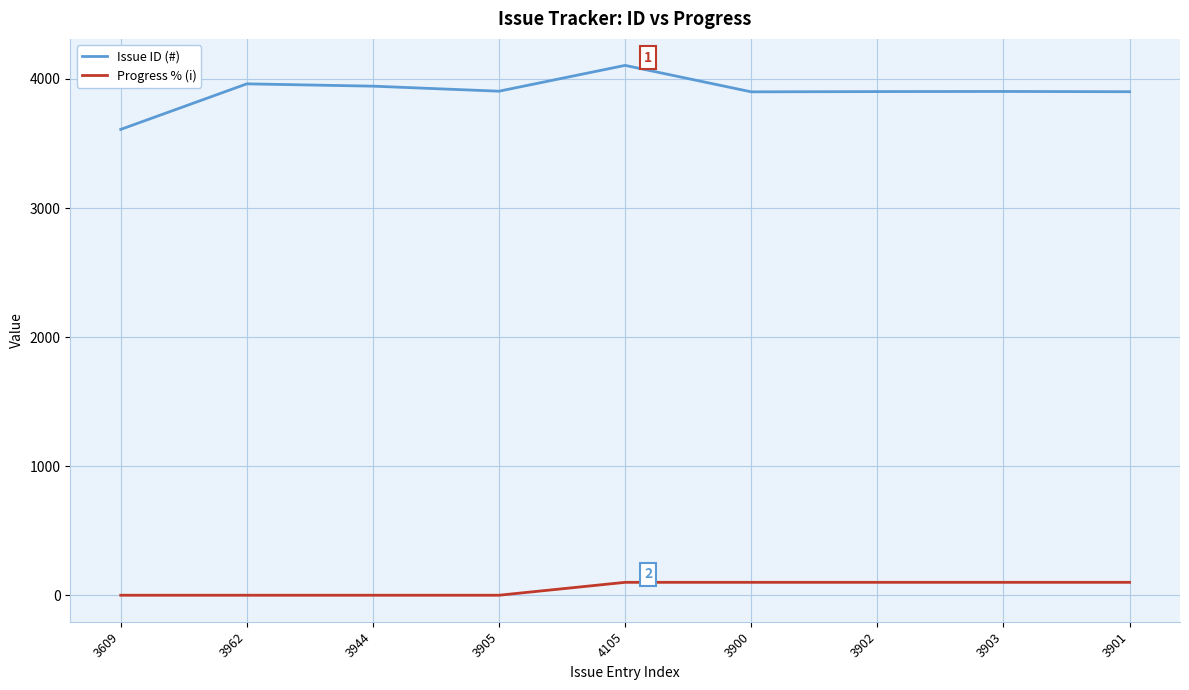

What position from the right is 3944?

7